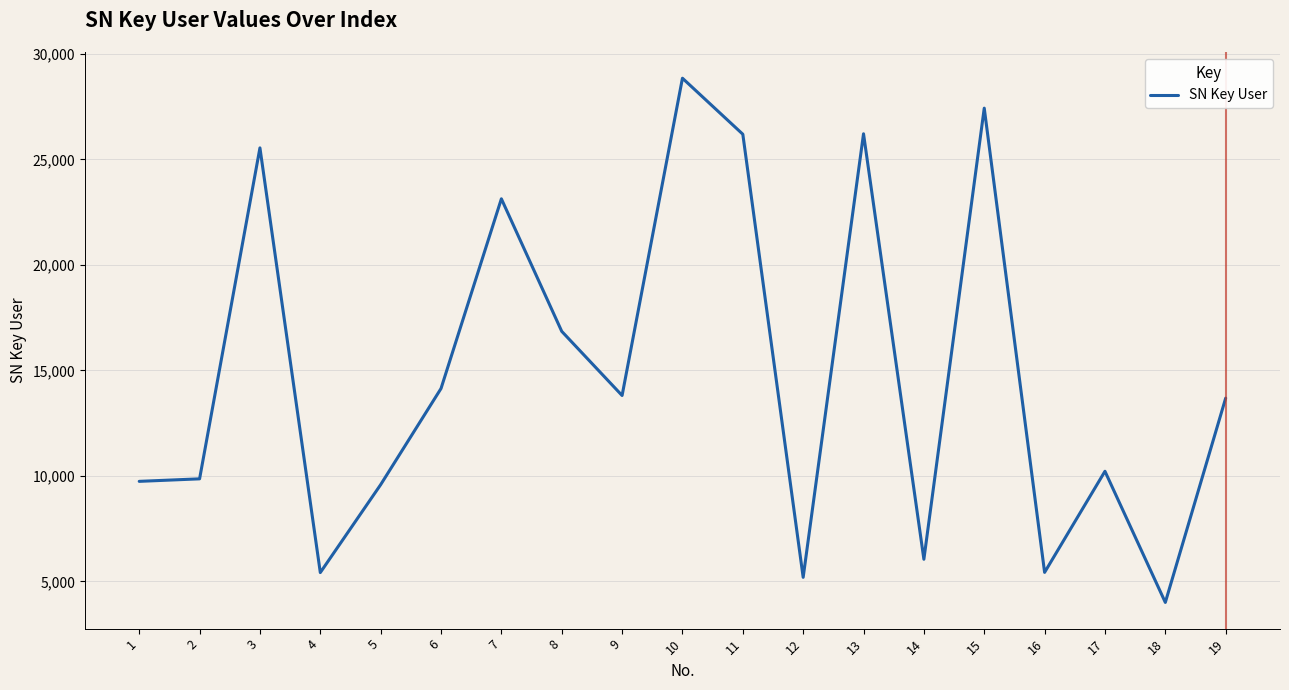

What value does the data have at 13, to the nearest 100?

26200